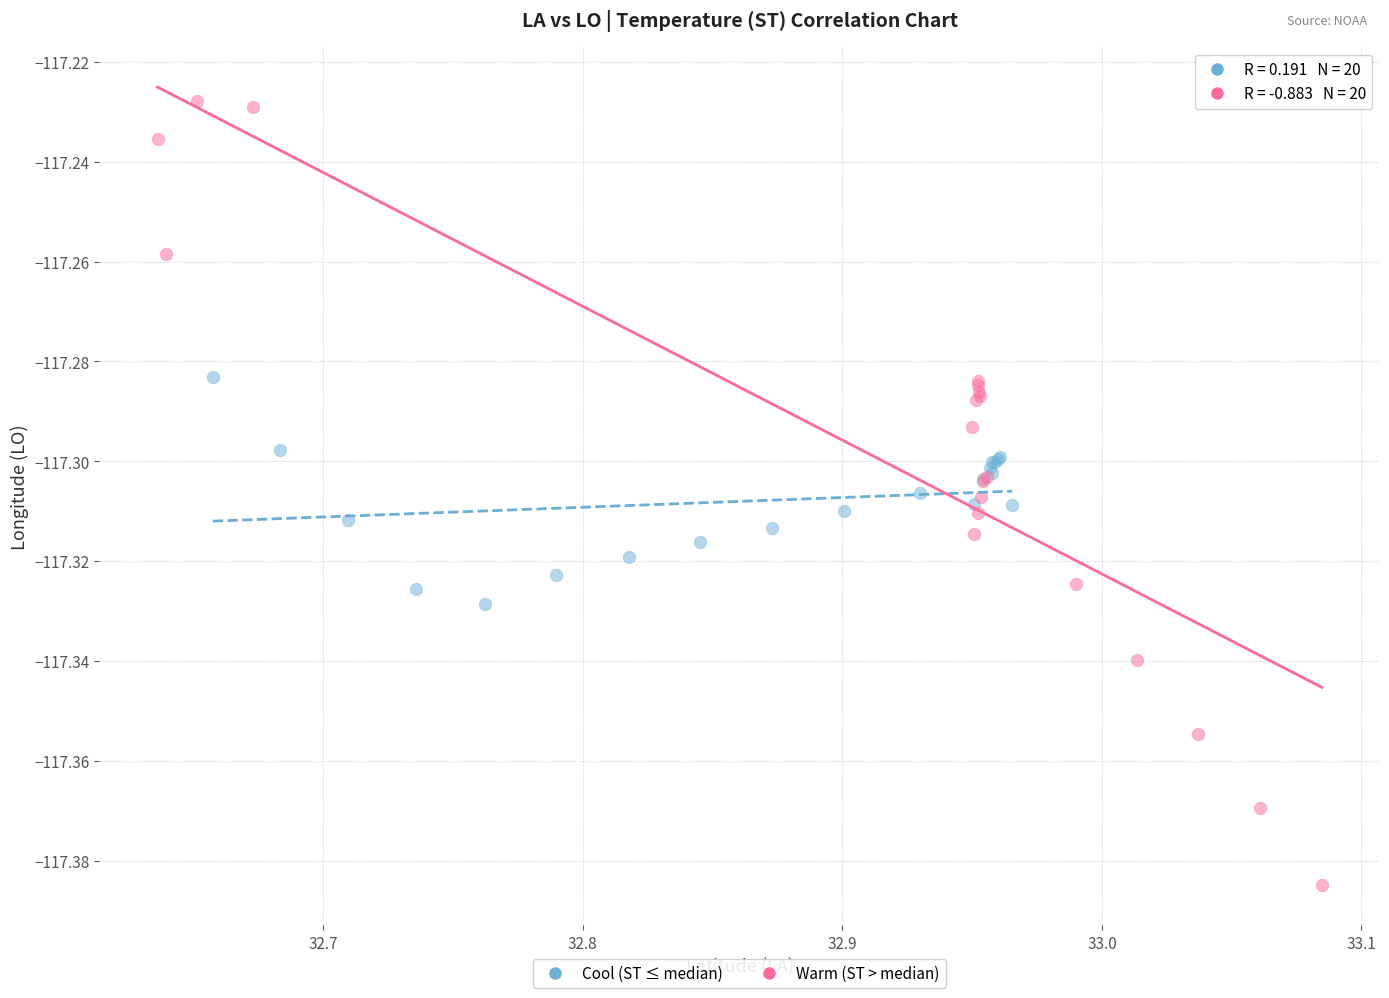

Which series reaches the maximum Y coordinate?

Warm (ST > median)